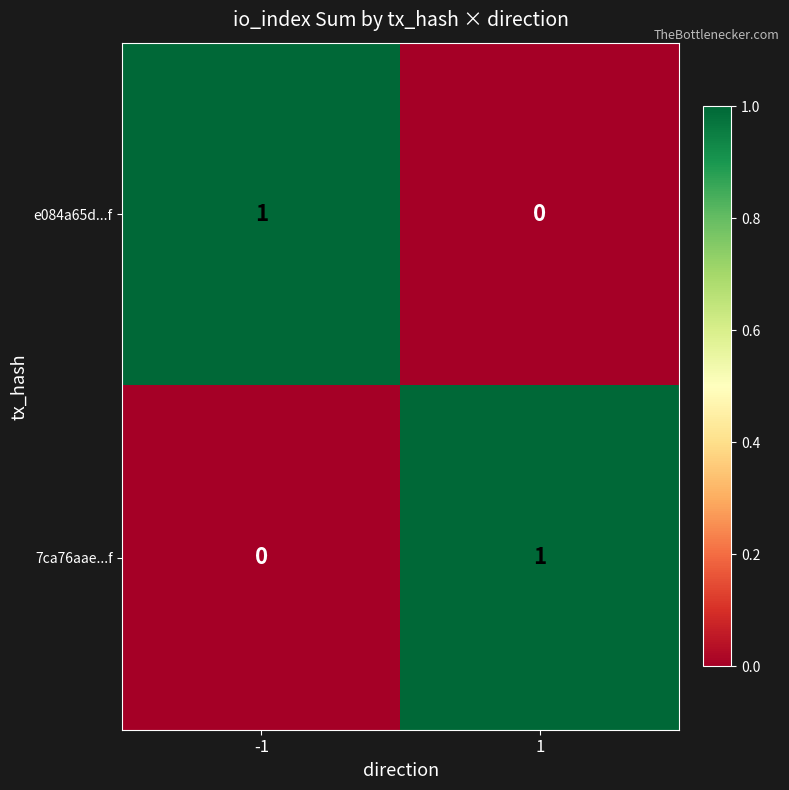

List the labels in order of e084a65d...f value, largest first.

-1, 1